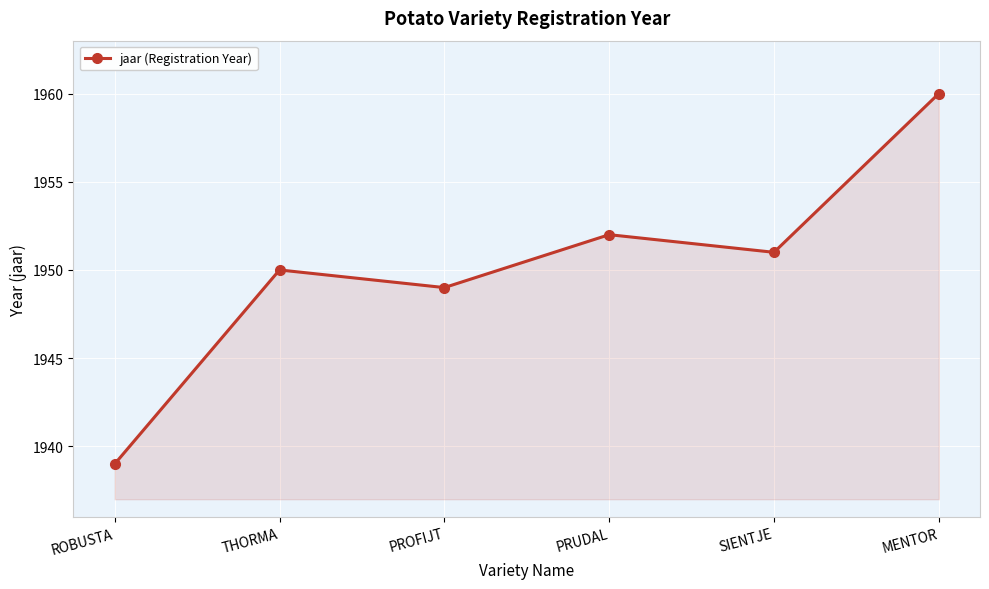

What is the approximate value at PRUDAL, to the nearest 10?

1950